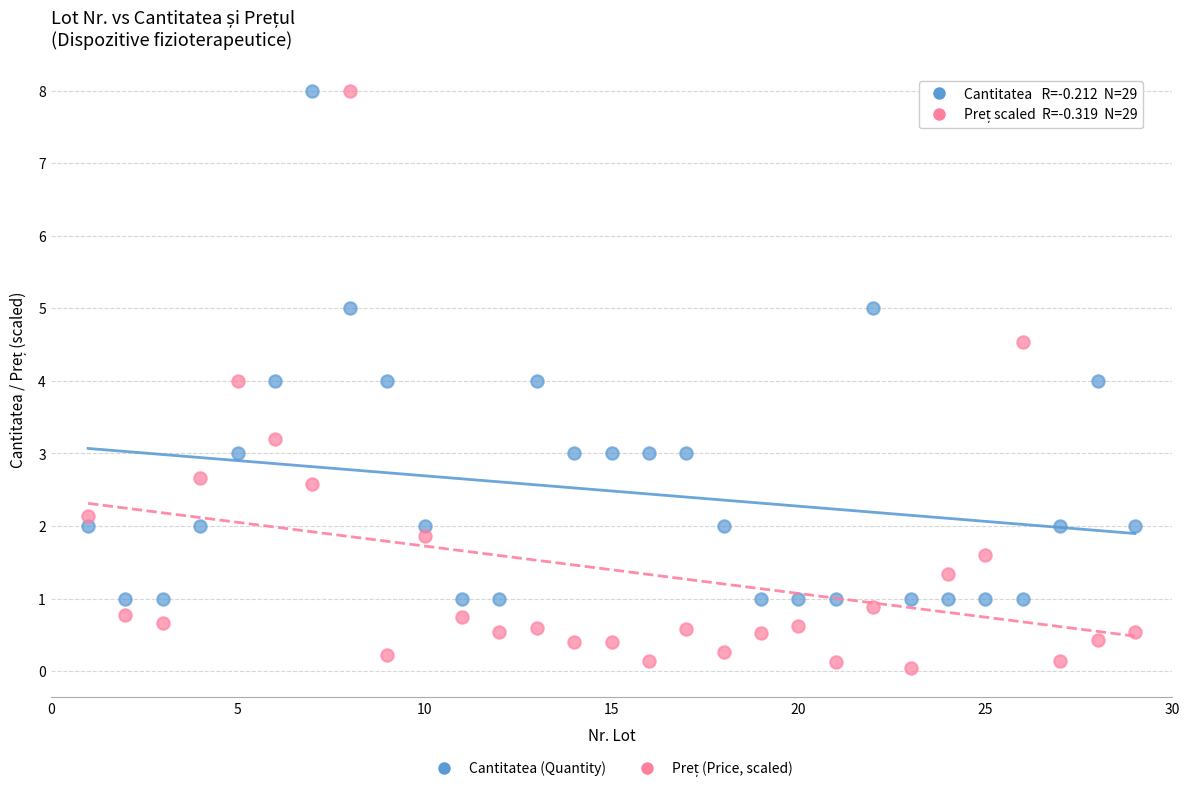

Across all data points, what is the range of Y values (max minus min)?

8.0